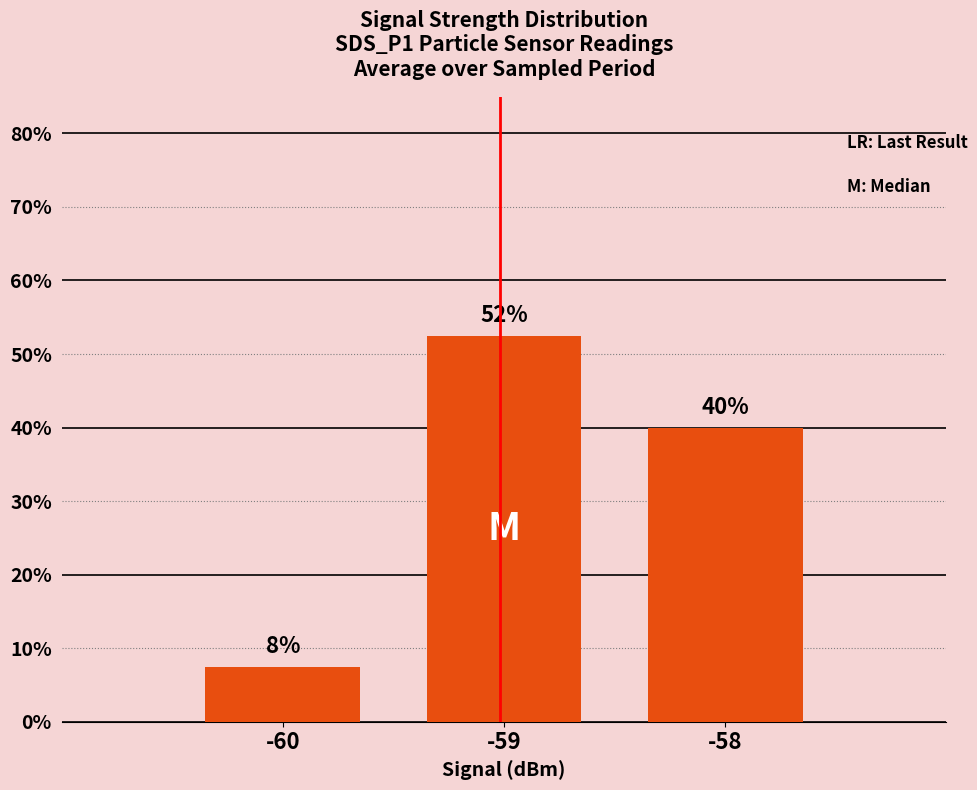

How many bars are there in total?

3